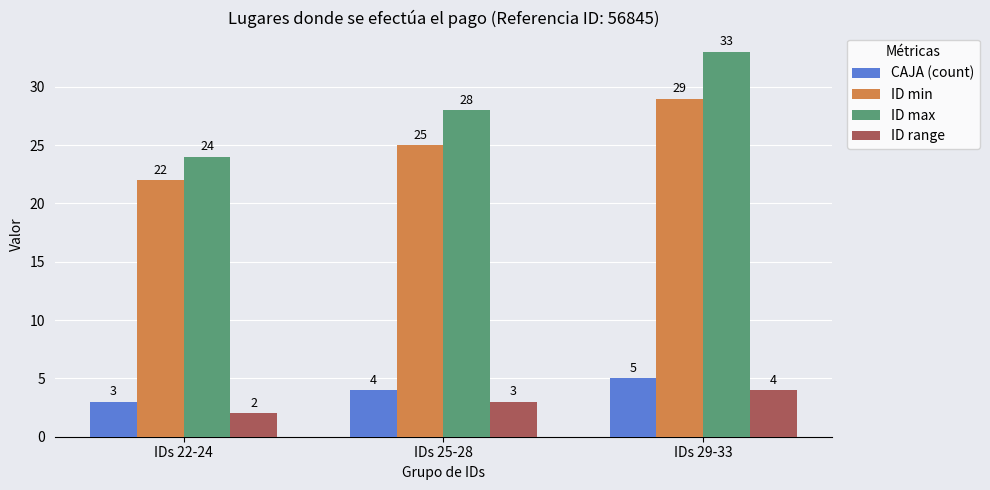

Reading left to right, list all the values displayed in this chart.

CAJA (count): IDs 22-24=3	IDs 25-28=4	IDs 29-33=5
ID min: IDs 22-24=22	IDs 25-28=25	IDs 29-33=29
ID max: IDs 22-24=24	IDs 25-28=28	IDs 29-33=33
ID range: IDs 22-24=2	IDs 25-28=3	IDs 29-33=4